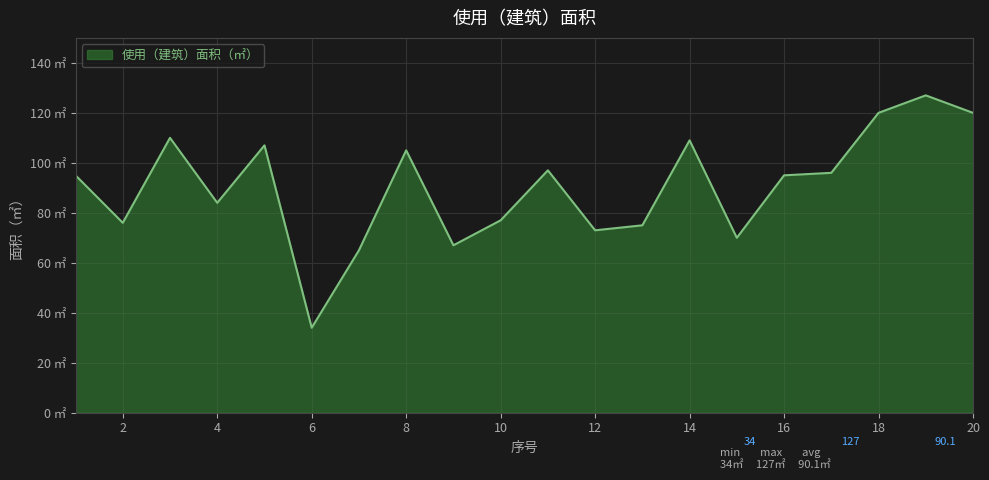

Does the chart display data point markers on the line(s)?

No